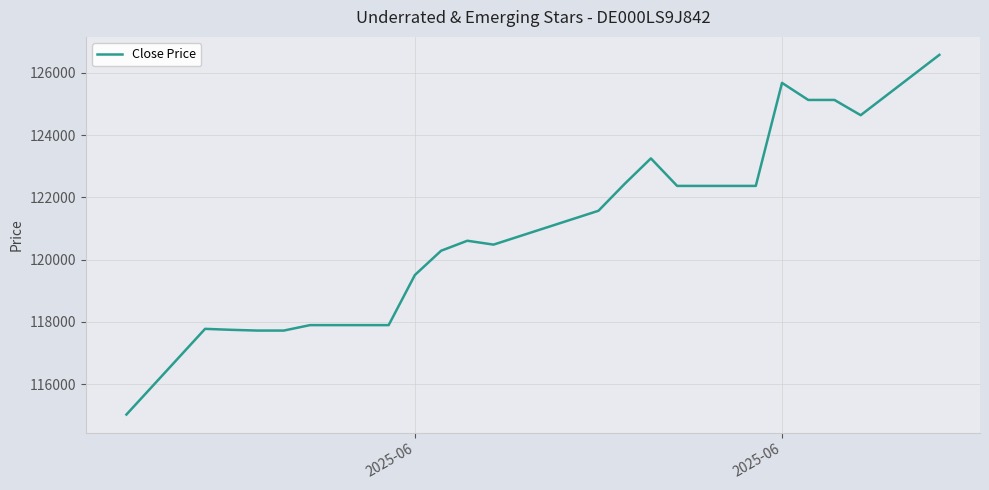

What is the minimum value shown in the chart?

115024